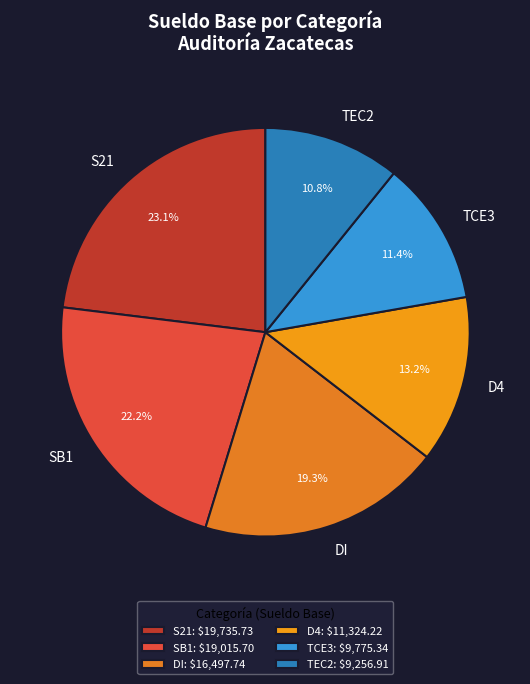

Rank the categories by value from lowest to highest.

TEC2, TCE3, D4, DI, SB1, S21